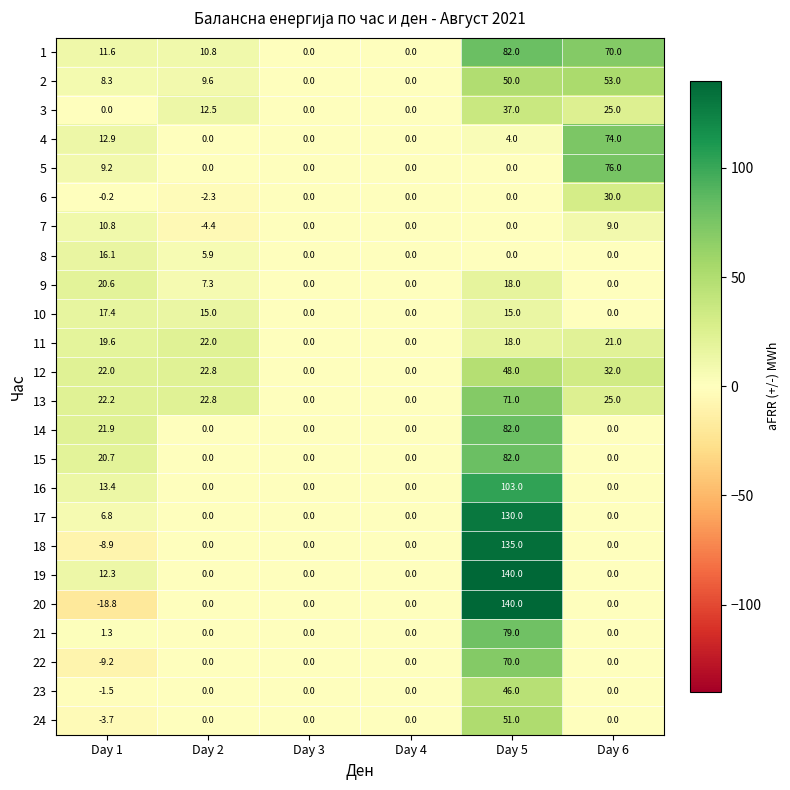

At which label is 8 closest to 8?

Day 2